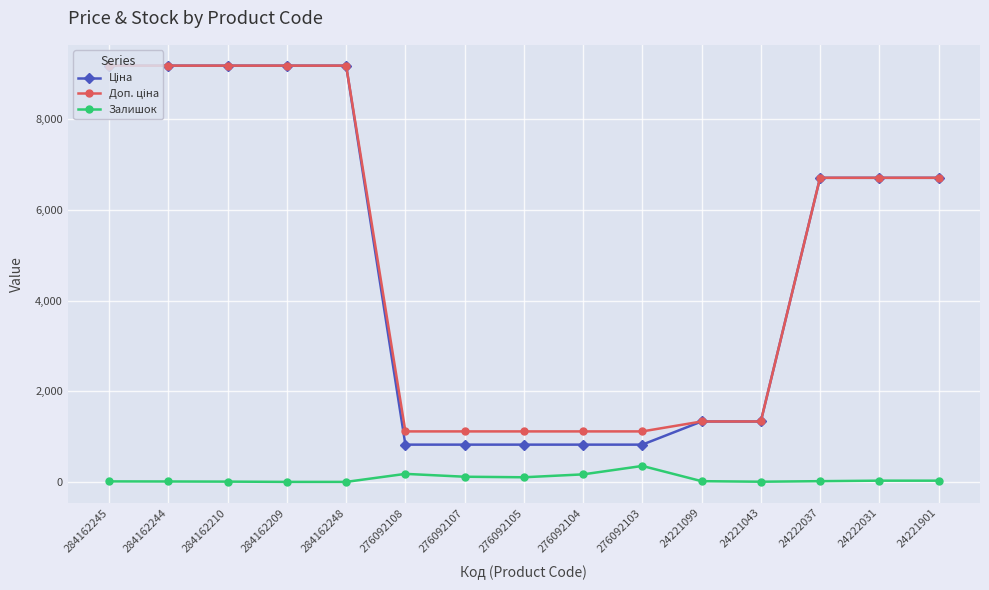

Does the chart have visible grid lines?

Yes